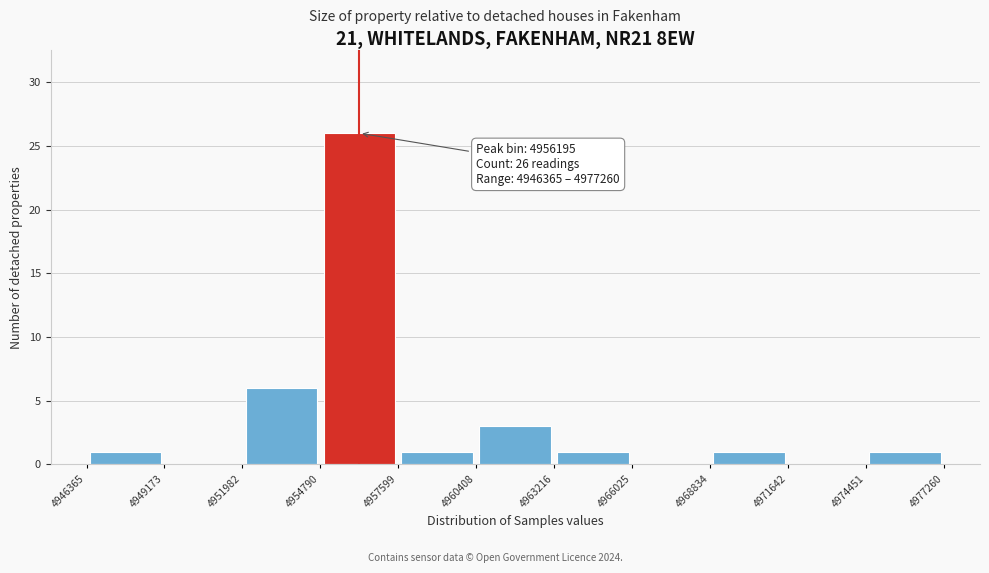

Which range on the x-axis has the tallest bar?

4954790 to 4957599